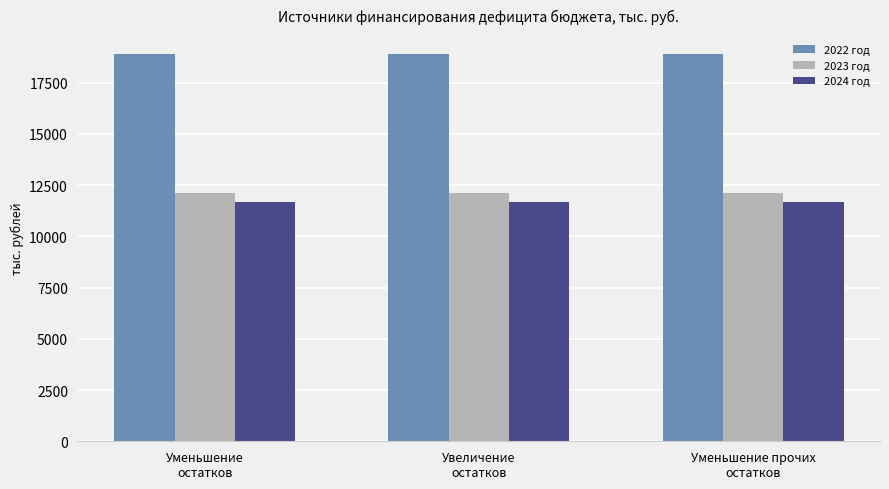

What are all the series names shown in the legend?

2022 год, 2023 год, 2024 год